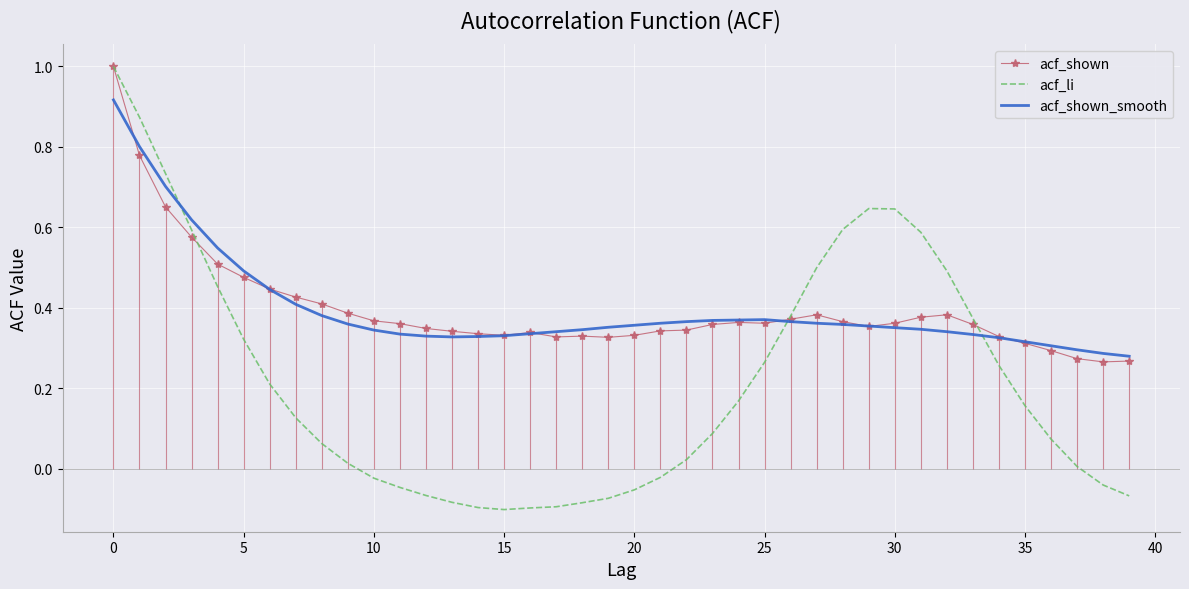

The acf_li series shows 0.5 at 27. True or false?

True